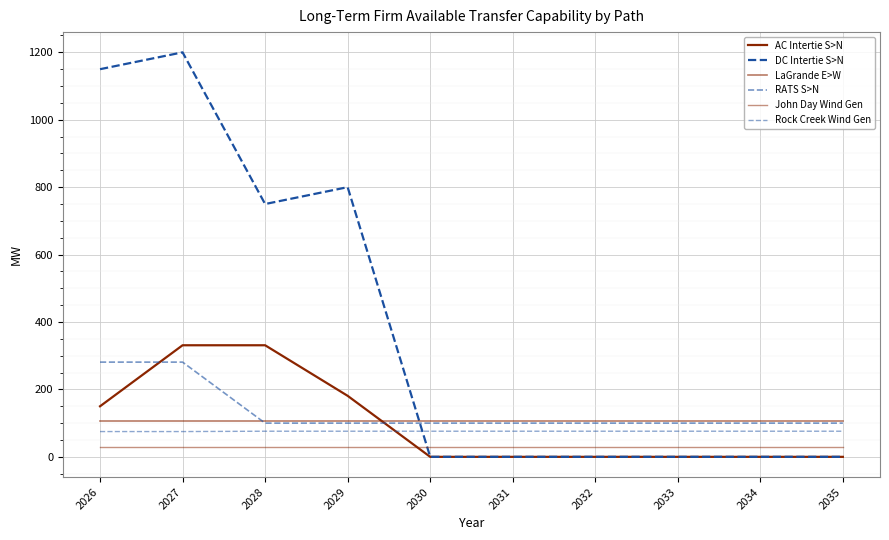

What is the total value across all series at 2028?

1392